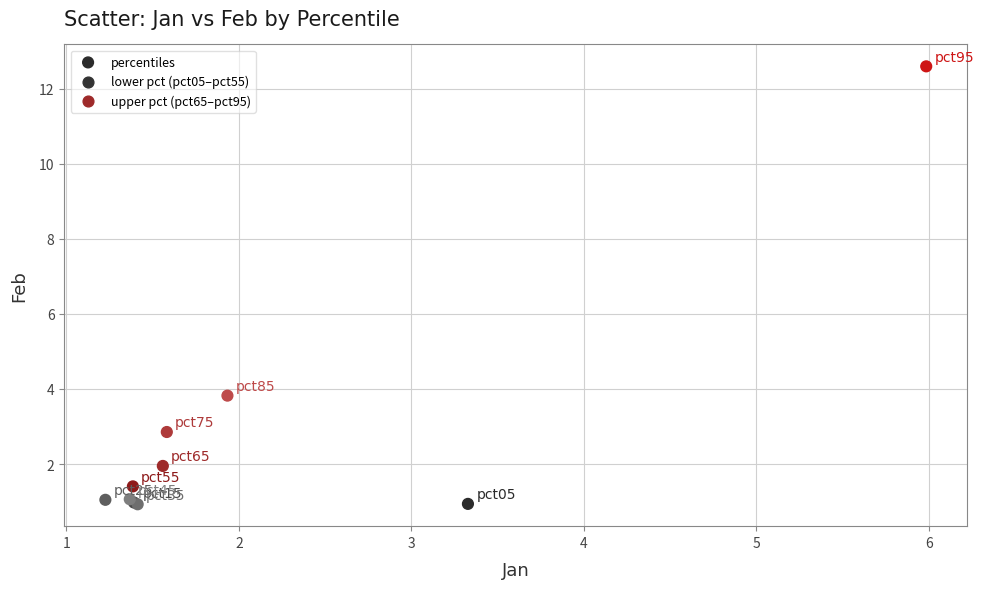

What Y value in the scatter plot is closest to 6?

3.8